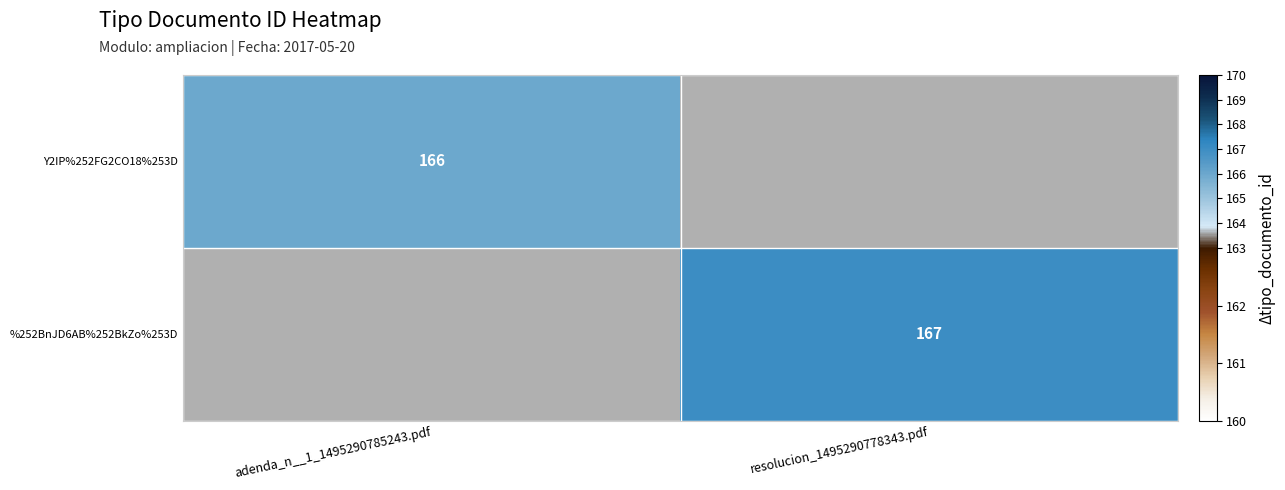

True or false: Y2IP%252FG2CO18%253D has a value of 166 at adenda_n__1_1495290785243.pdf.

True